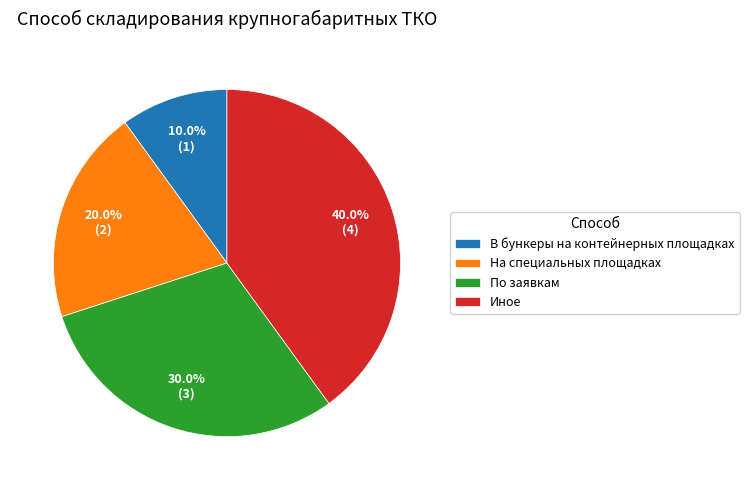

To the nearest percent, what is the difference between the Иное and По заявкам slice percentages?

10%